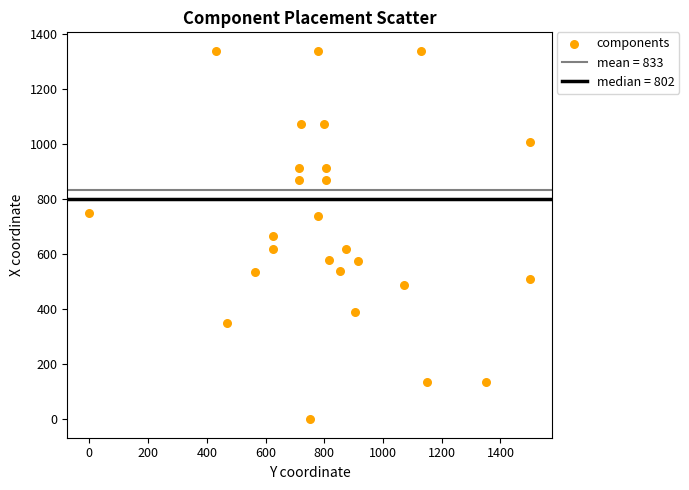

What is the range of Y values (max minus min)?

1340